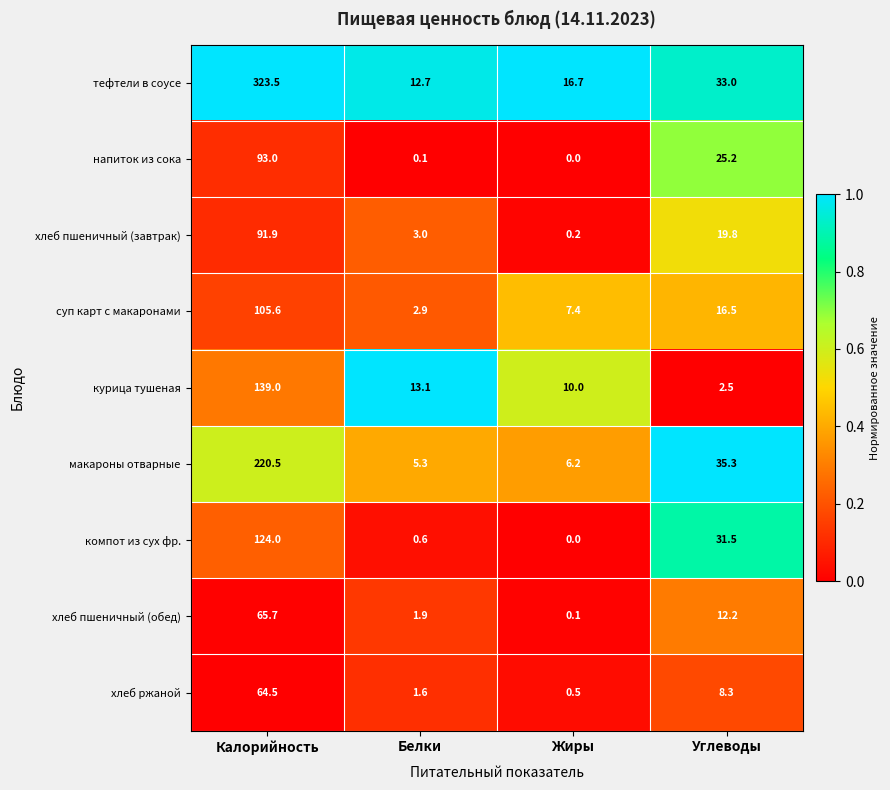

What is the difference between the highest and lowest values at Белки?

13.0